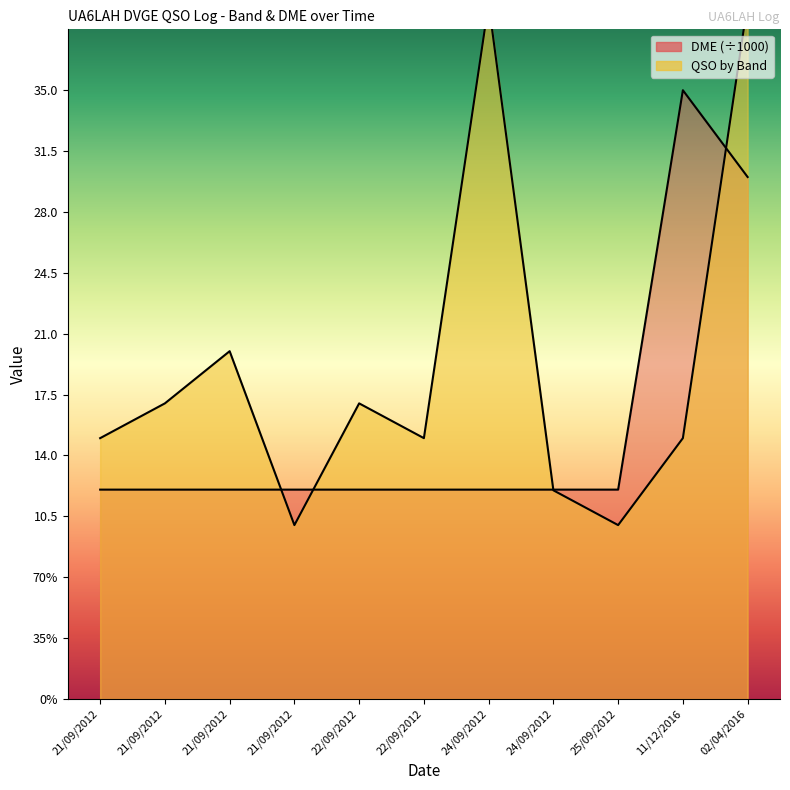

What is the label of the 1st point from the right?

02/04/2016